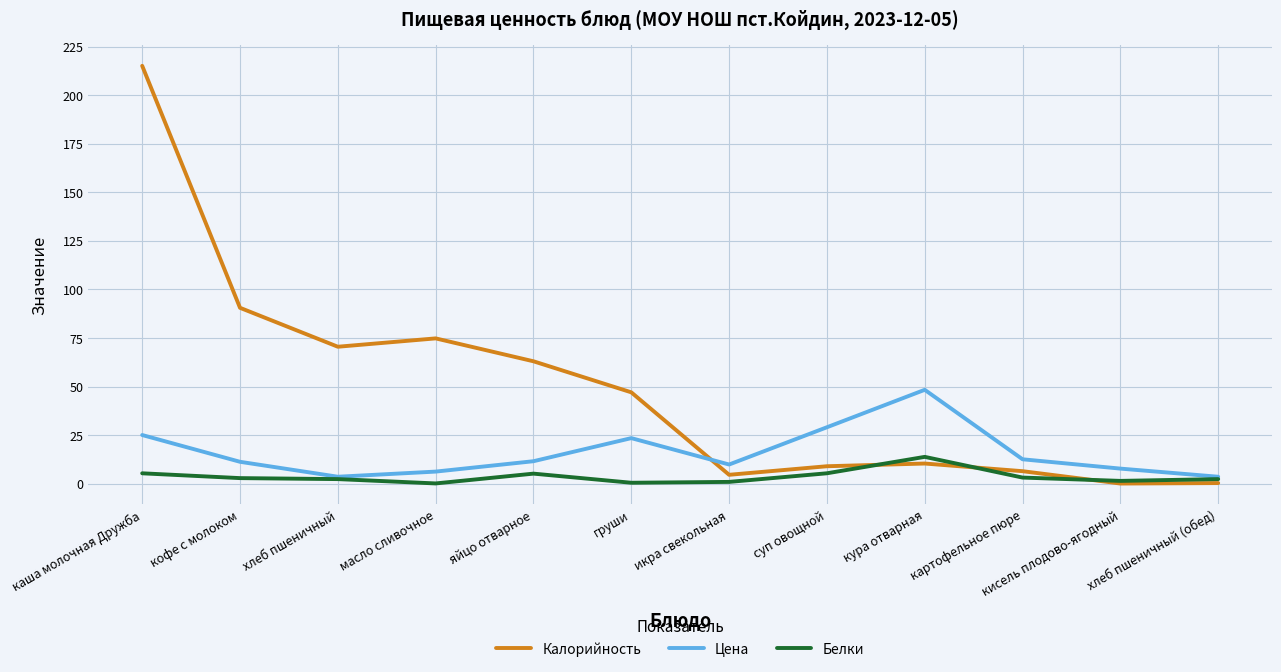

How many lines are shown in the chart?

3